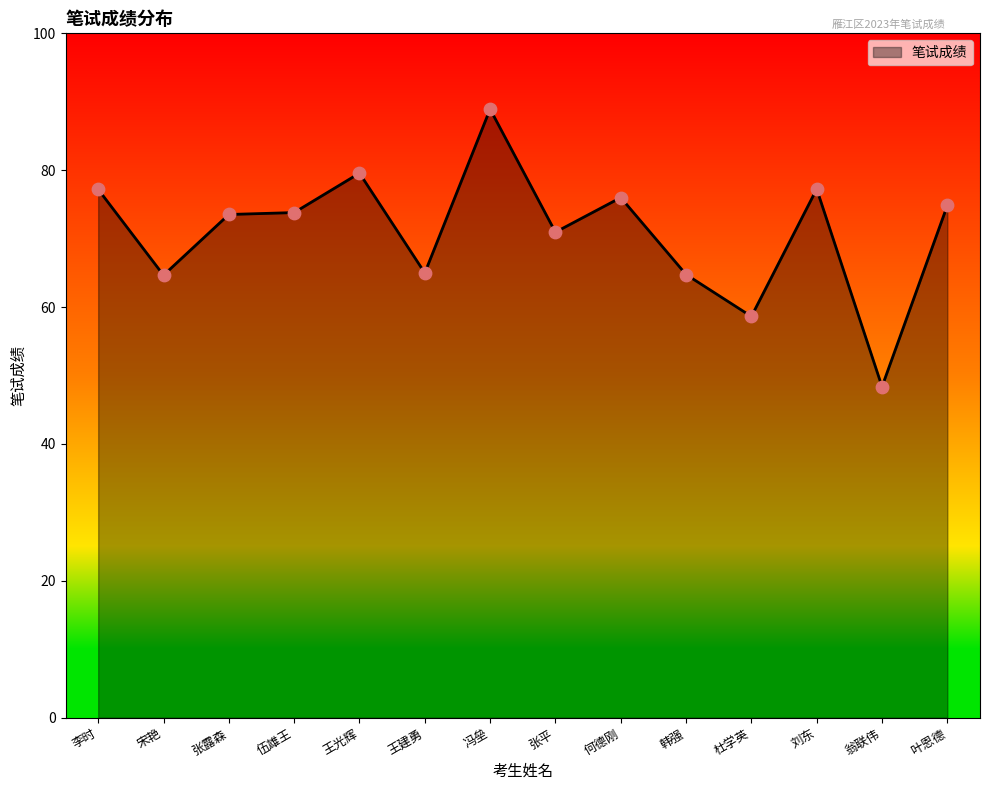

What is the change in value from 张露森 to 王建勇?

-8.5